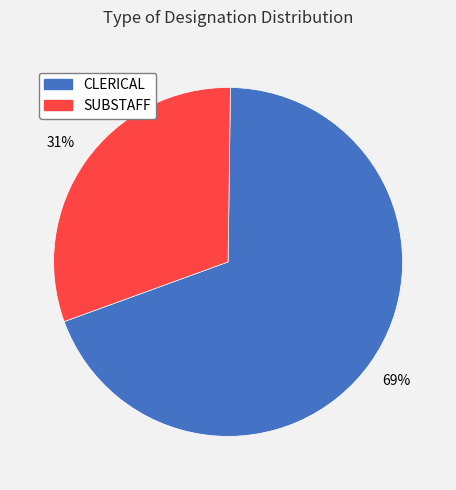

How many slices are in this pie chart?

2